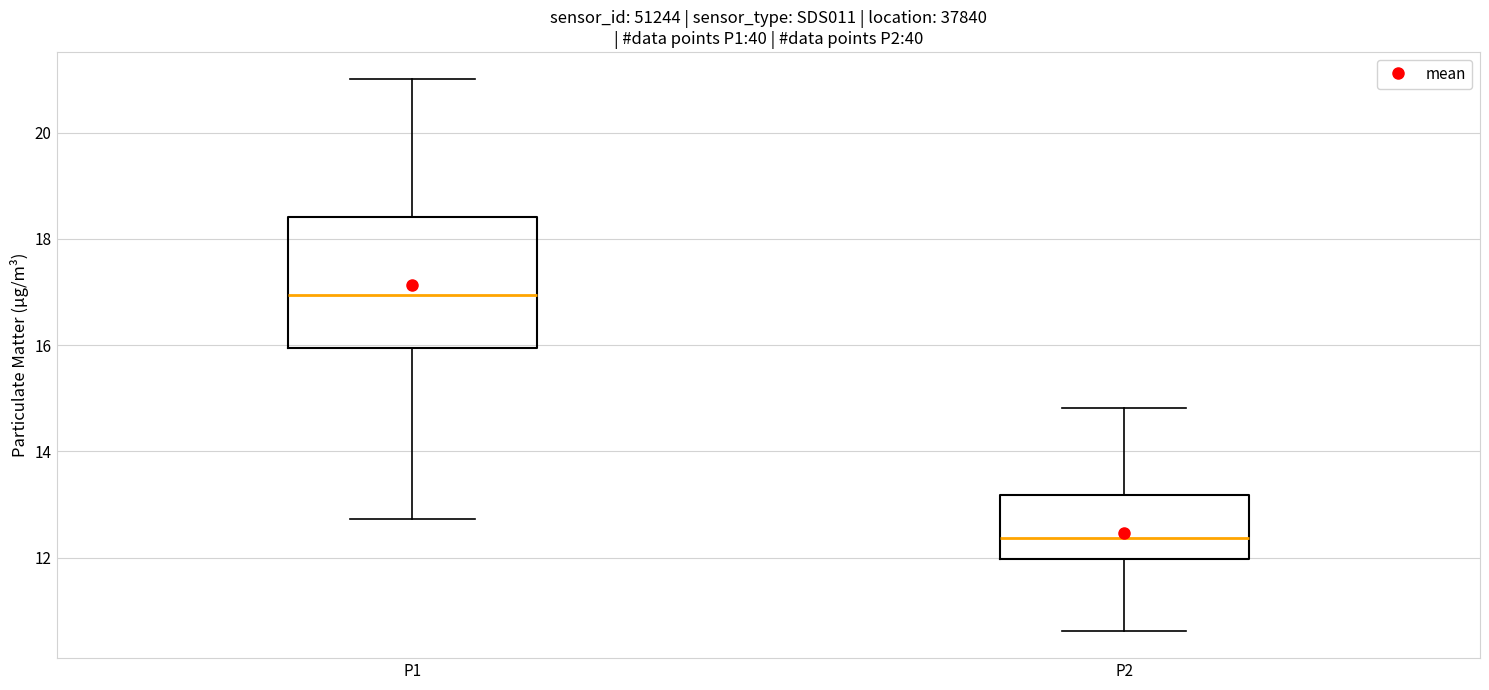

Reading left to right, read every box against the y-axis: the position of its median line, the range the box covers, and the ends of its whiskers. The values are not printed on the chart, so give them approximately, as read against the axis.

P1: median 17.0, box 16.0 to 18.4, whiskers 12.8 to 21.0
P2: median 12.4, box 12.0 to 13.2, whiskers 10.6 to 14.8